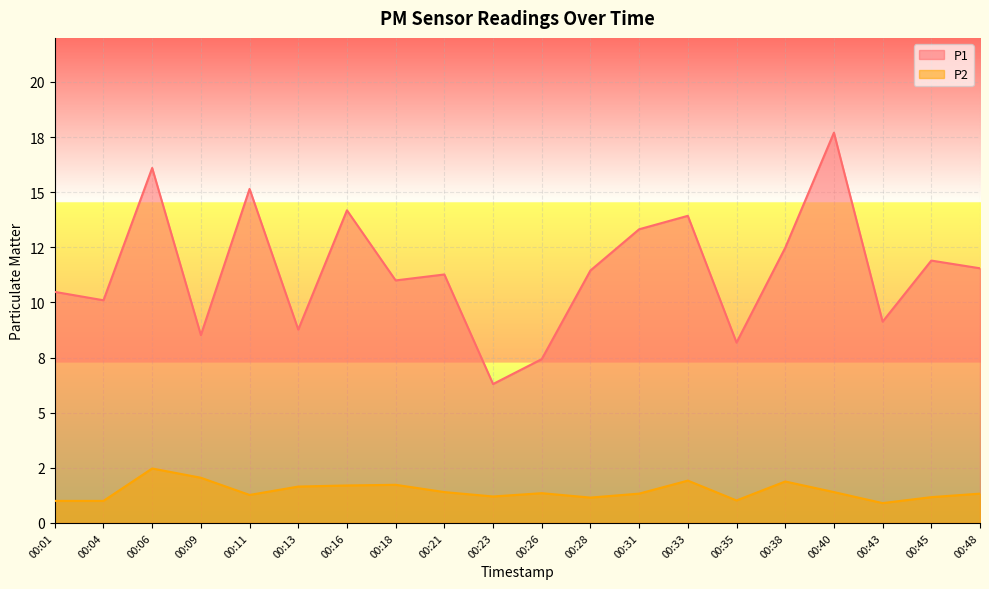

What are all the series names shown in the legend?

P1, P2